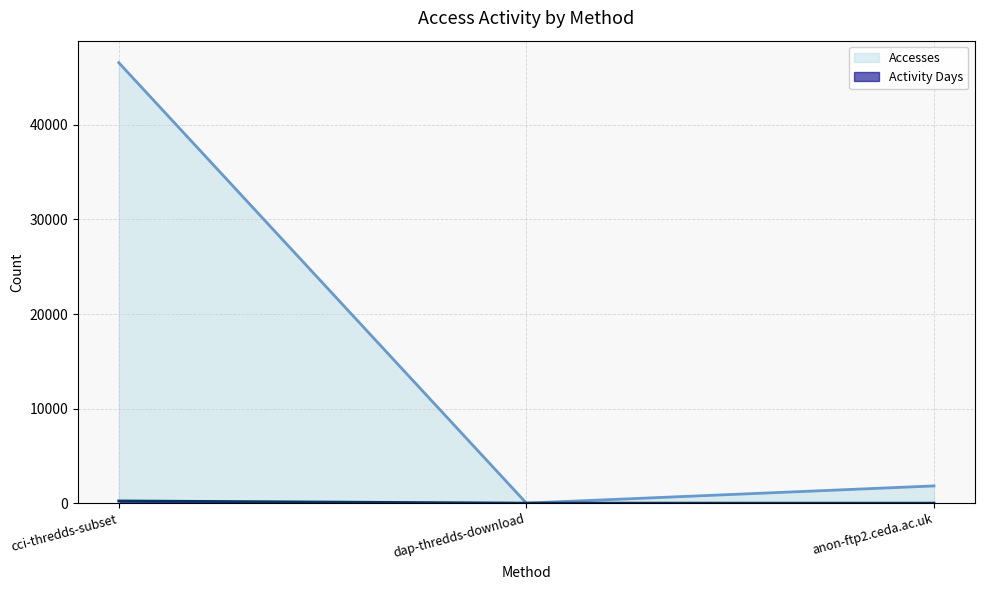

What is the sum of the Accesses values at cci-thredds-subset and dap-thredds-download?

46578